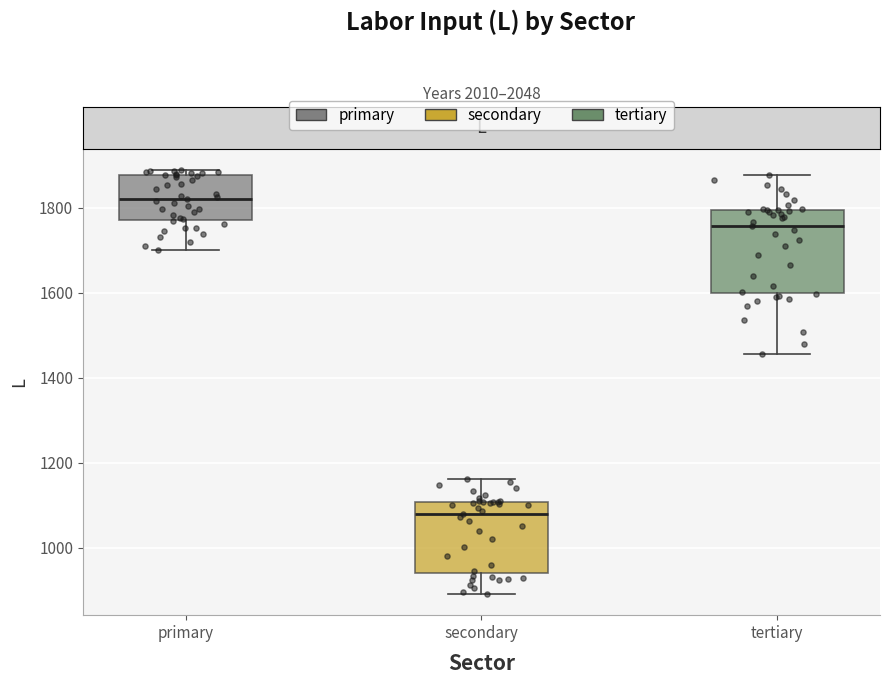

Comparing the boxes themselves (not the whiskers), which one is the tallest?

tertiary